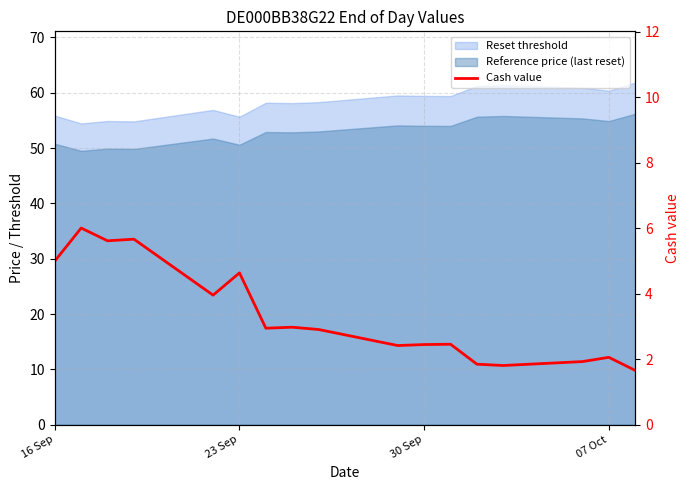

What is the difference between the maximum and minimum values?

4.3